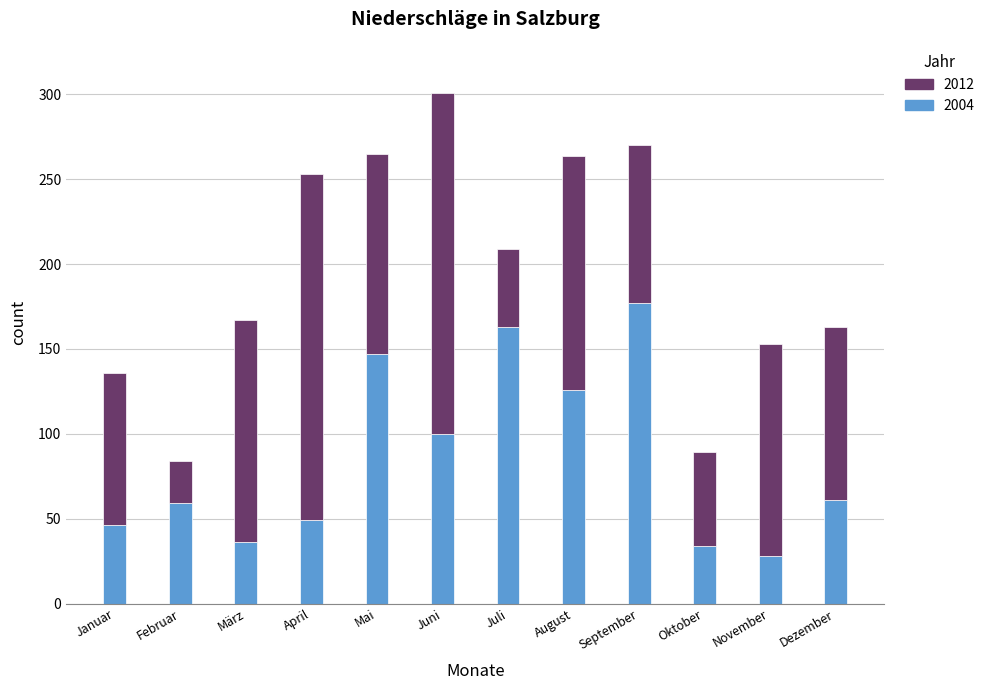

What is the sum of all 2004 values?

1026